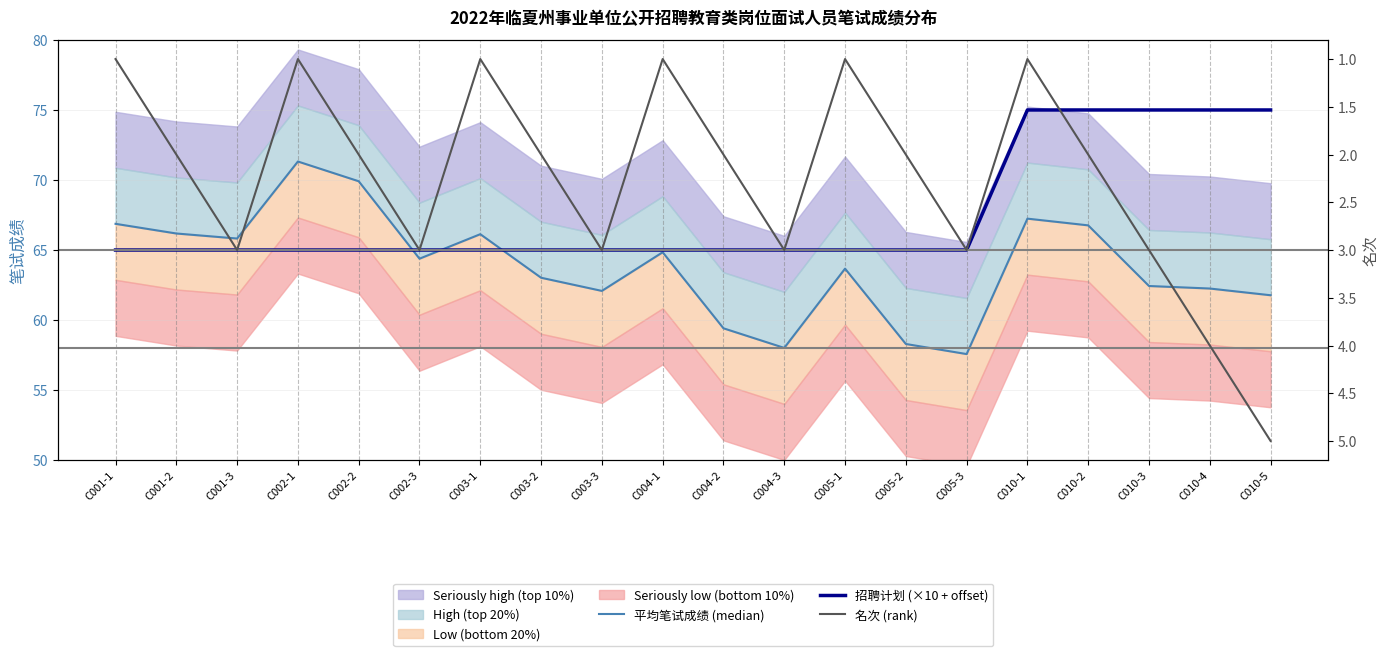

What is the difference between the second highest and minimum values in the 名次 (rank) series?

3.0